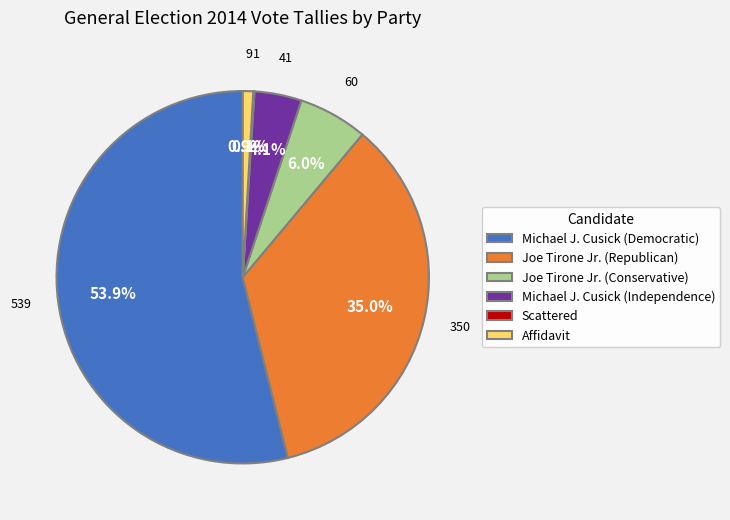

Combined, do Joe Tirone Jr. (Conservative) and Michael J. Cusick (Independence) account for over 50%?

No